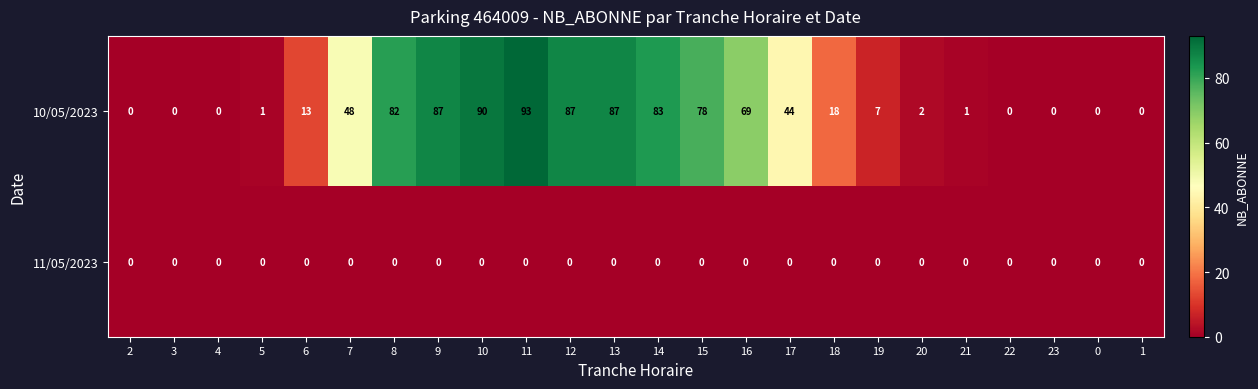

What is the difference between the highest and lowest values at 18?

18